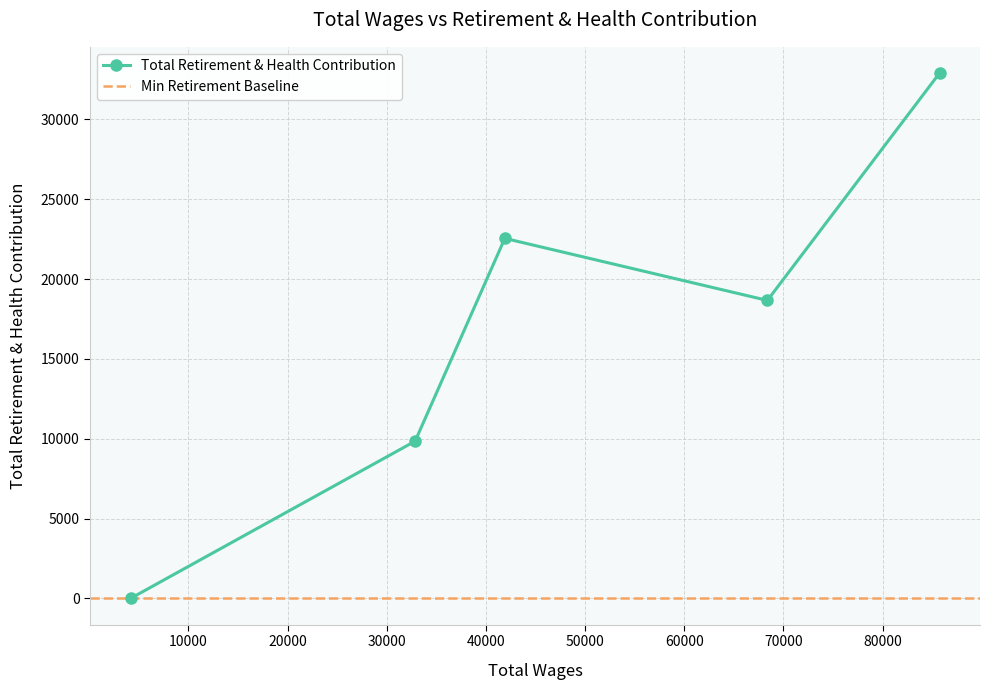

How many data points are above 18664?

2